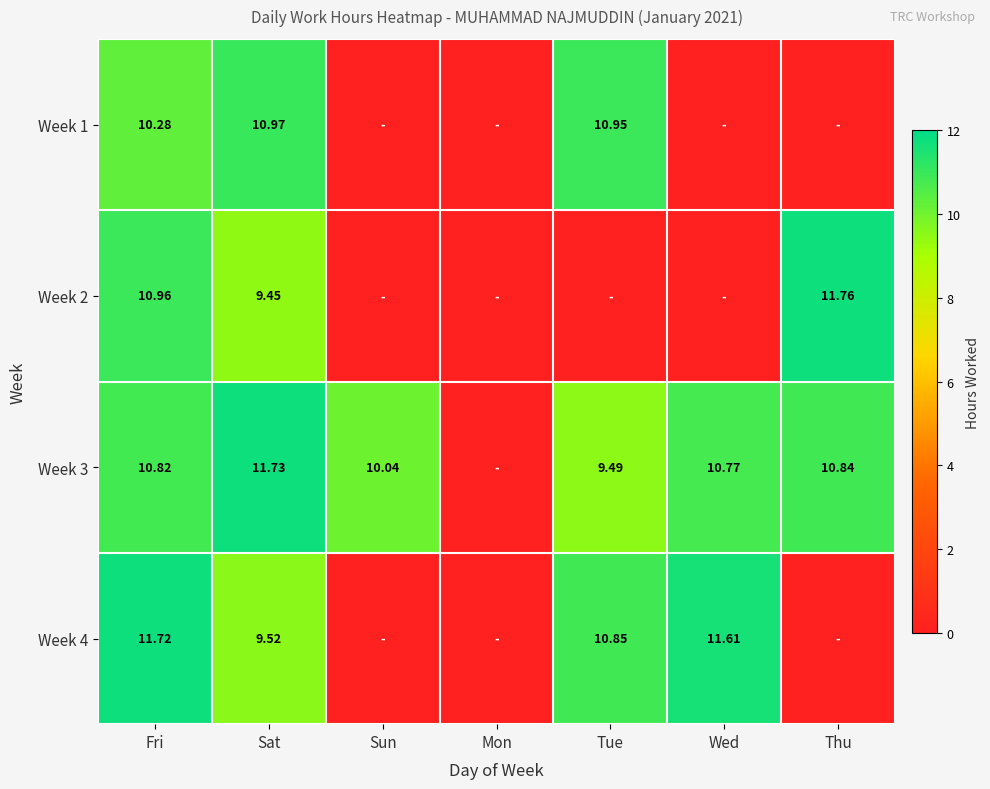

The value of Week 2 at Tue is 6.7. True or false?

False